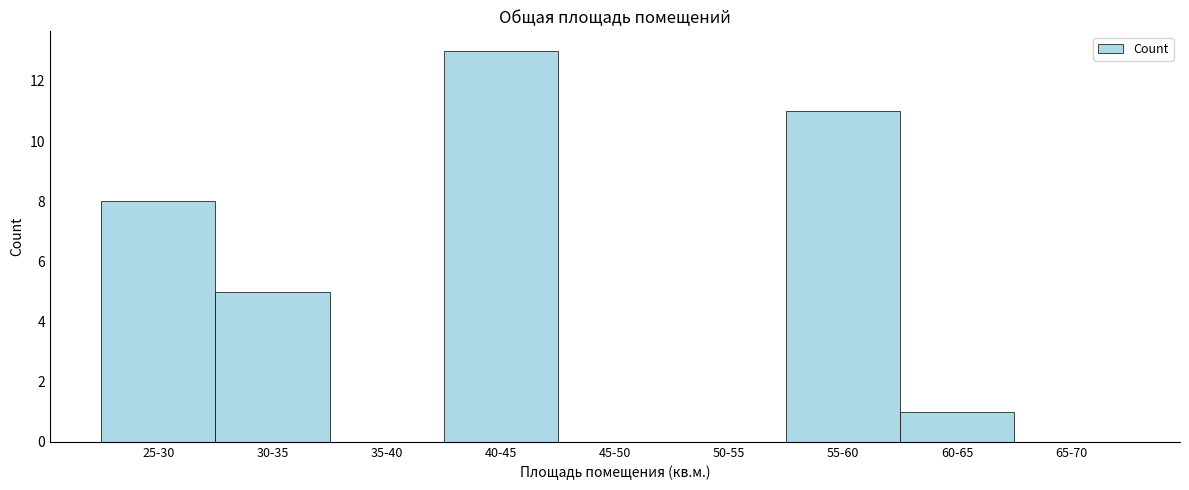

Reading left to right, transcribe all the data shown in this chart.

25-30=8	30-35=5	35-40=0	40-45=13	45-50=0	50-55=0	55-60=11	60-65=1	65-70=0